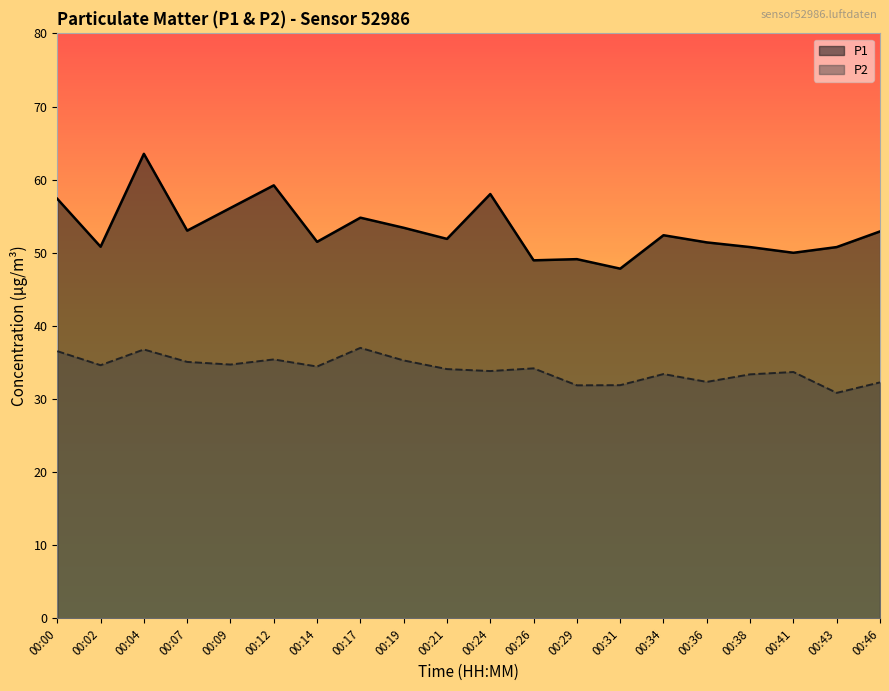

In P1, how many points are higher than both neighbors (excluding endpoints)?

6